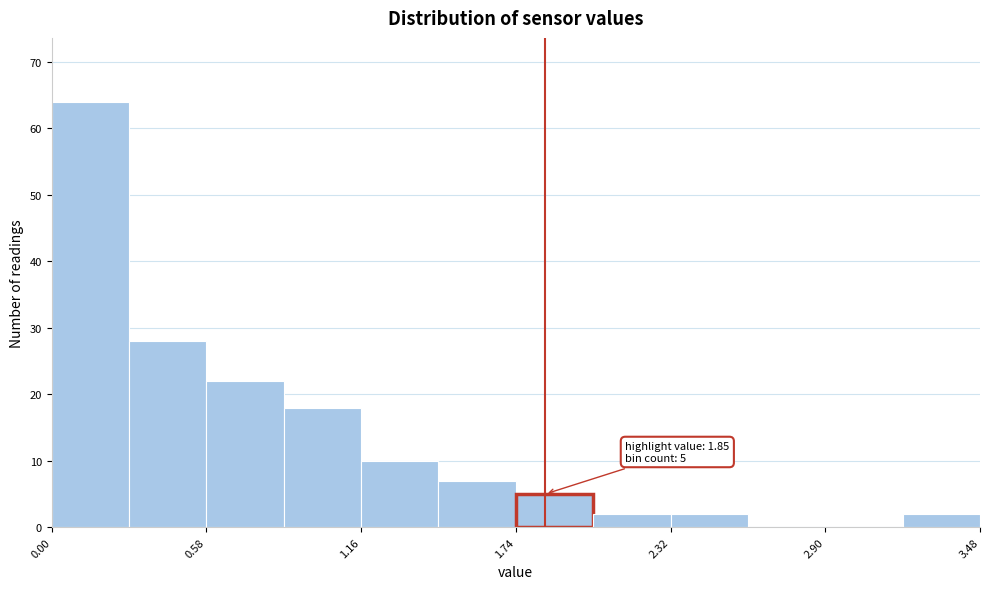

Around what value on the x-axis is the tallest bar? Give the approximate position of its centre, as read against the axis.

0.1